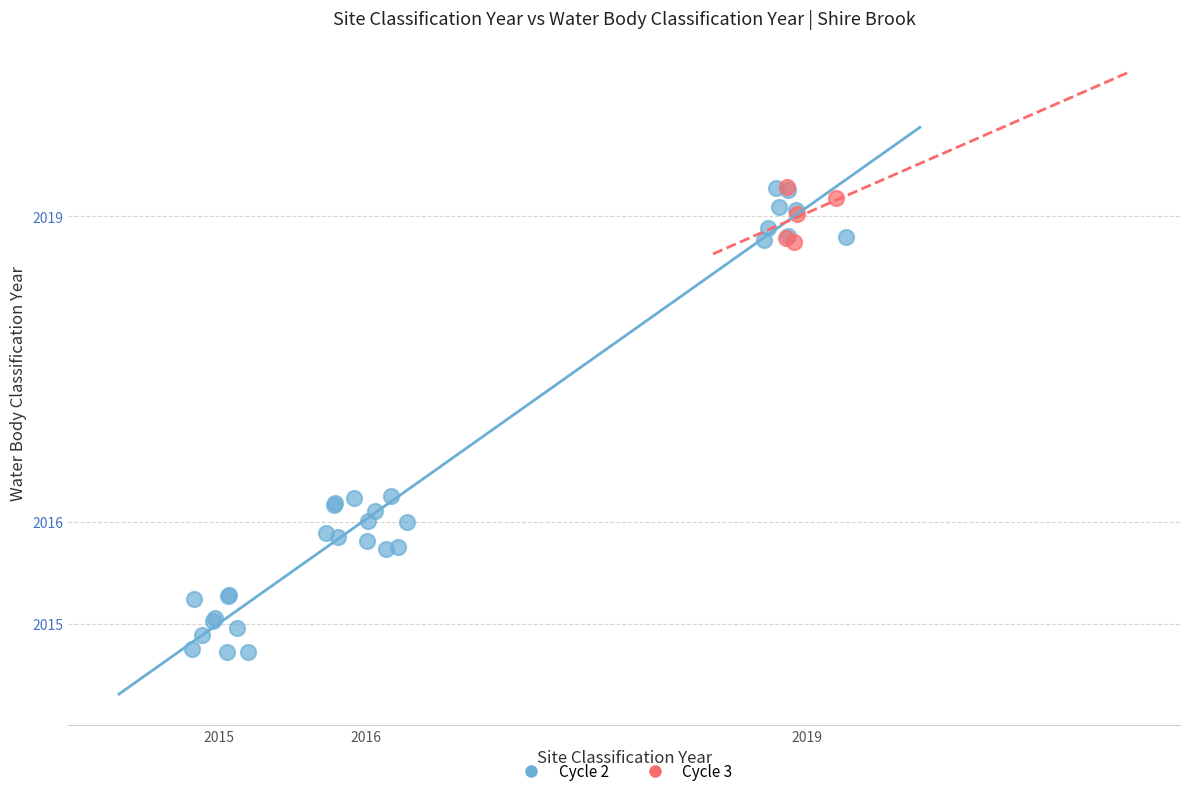

Which series has the largest Y range (max minus min)?

Cycle 2